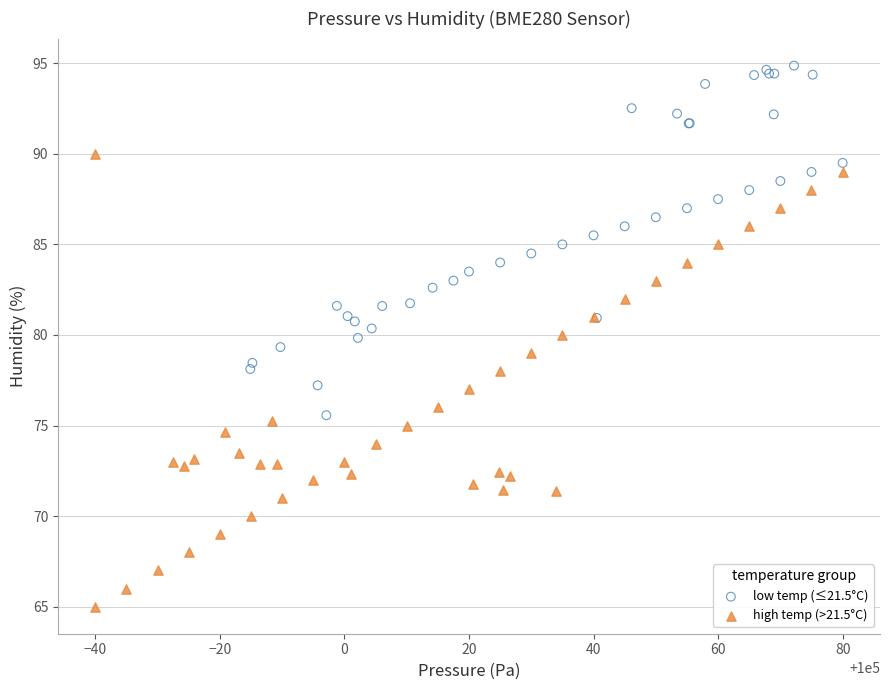

Which series has the widest spread of Y values?

high temp (>21.5°C)